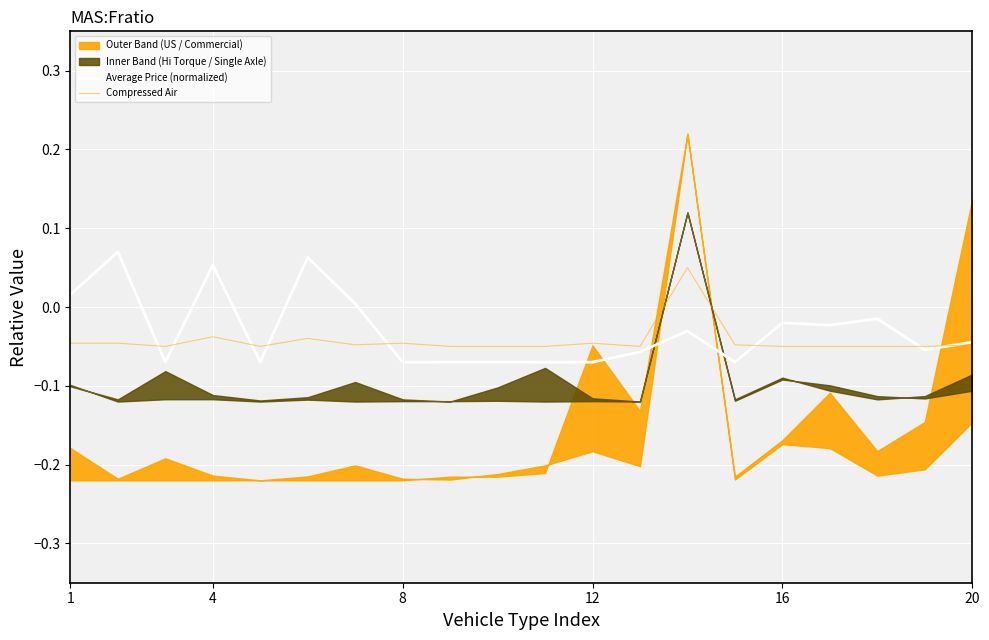

What is the sum of all Compressed Air values?

-0.9